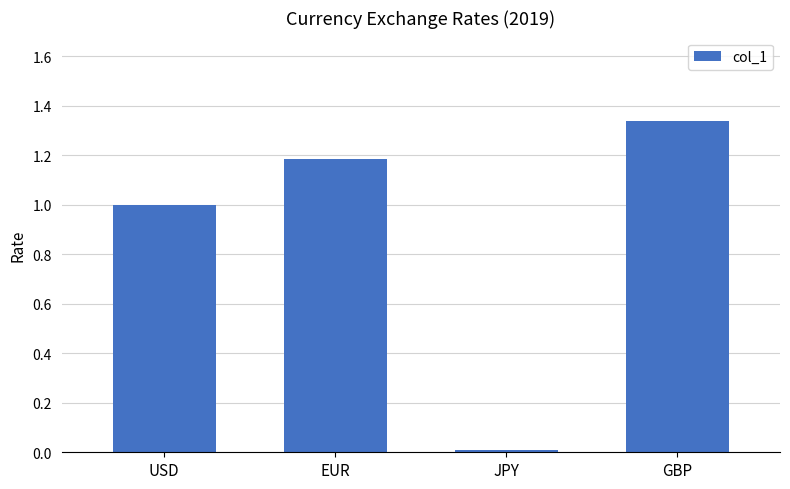

What is the sum of the values at USD and EUR?

2.2